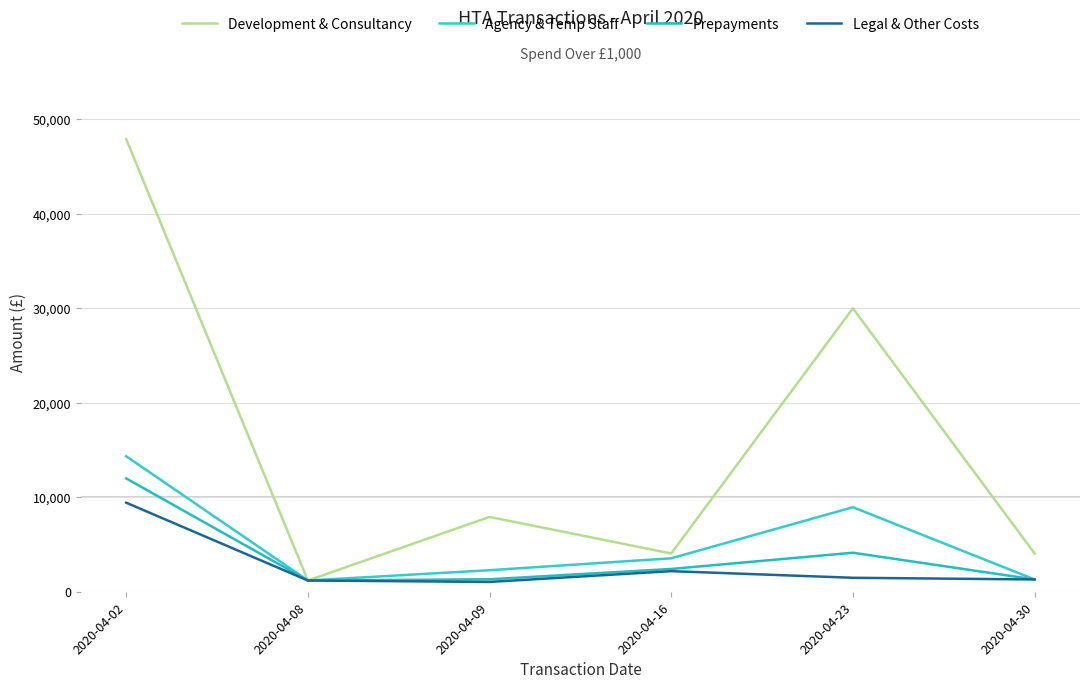

What is the greatest value displayed?

47906.7